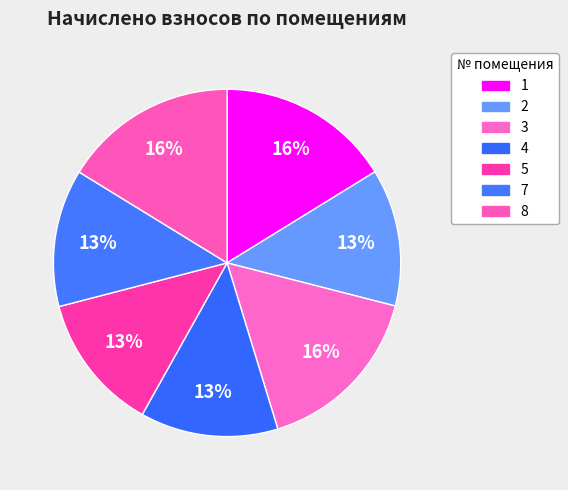

What percentage is the 4 slice, to the nearest percent?

13%